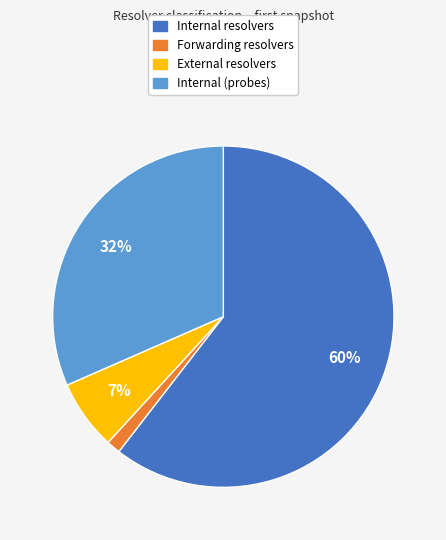

To the nearest percent, what is the average slice percentage?

25%